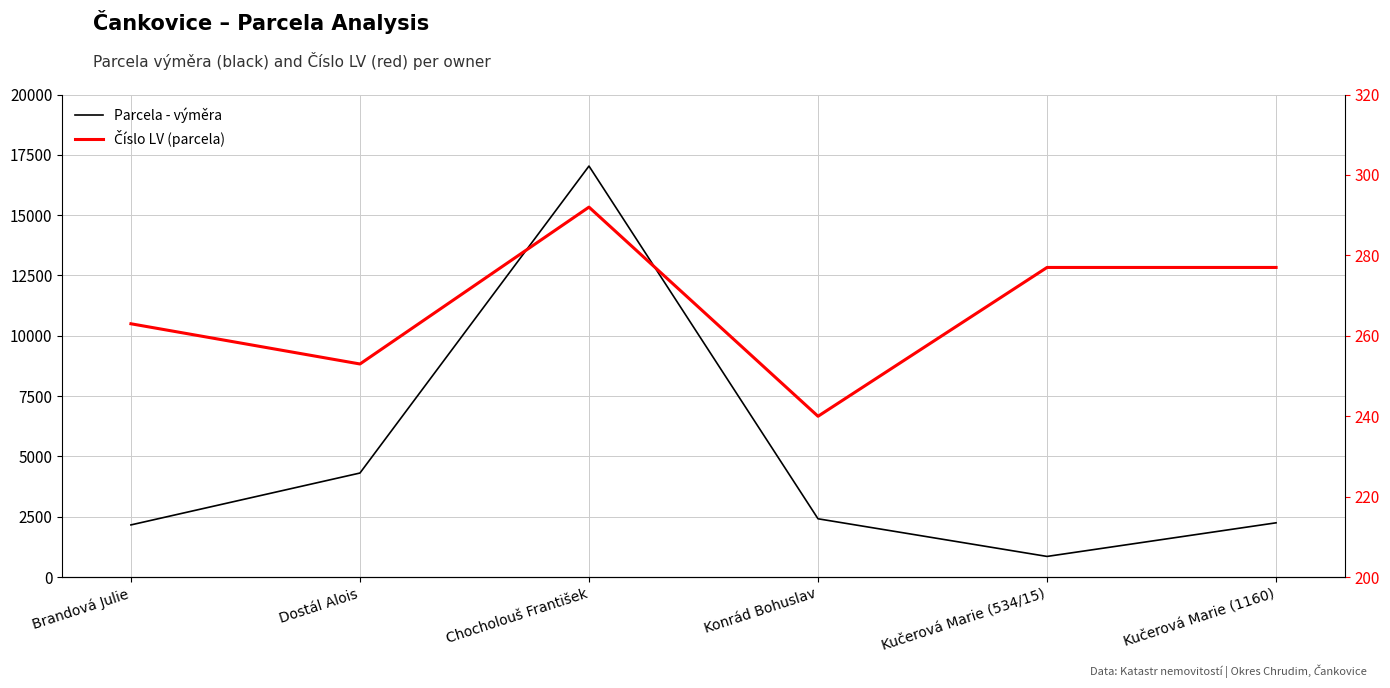

Rank the categories by Parcela - výměra value from lowest to highest.

Kučerová Marie (534/15), Brandová Julie, Kučerová Marie (1160), Konrád Bohuslav, Dostál Alois, Chocholouš František